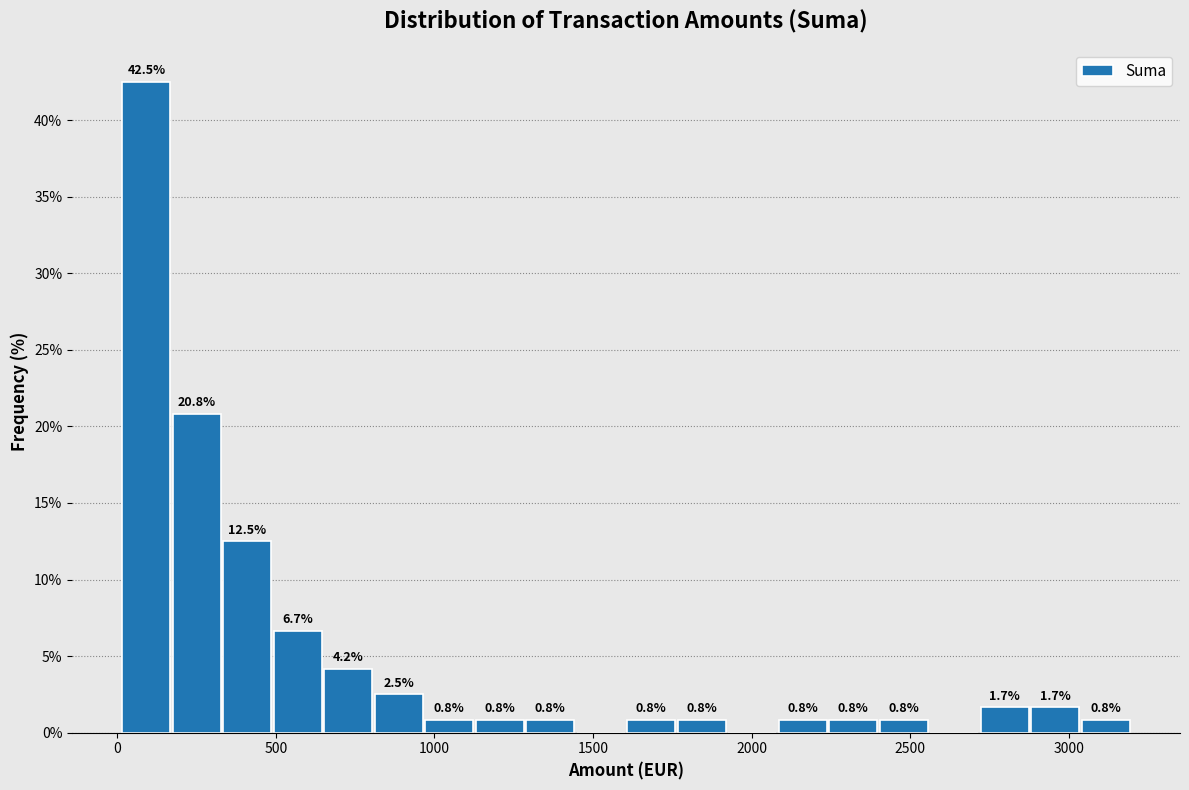

Around what value on the x-axis is the tallest bar? Give the approximate position of its centre, as read against the axis.

100